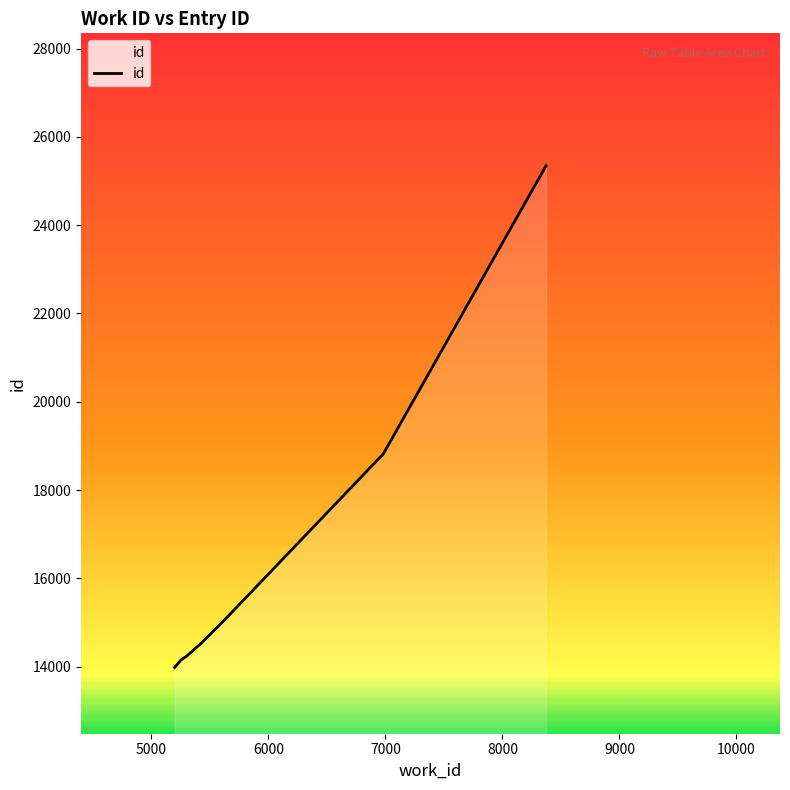

What is the sum of all values?

158544